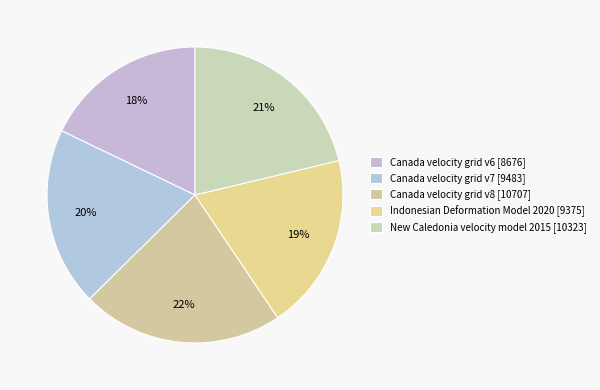

What percentage is the Canada velocity grid v6 slice, to the nearest percent?

18%